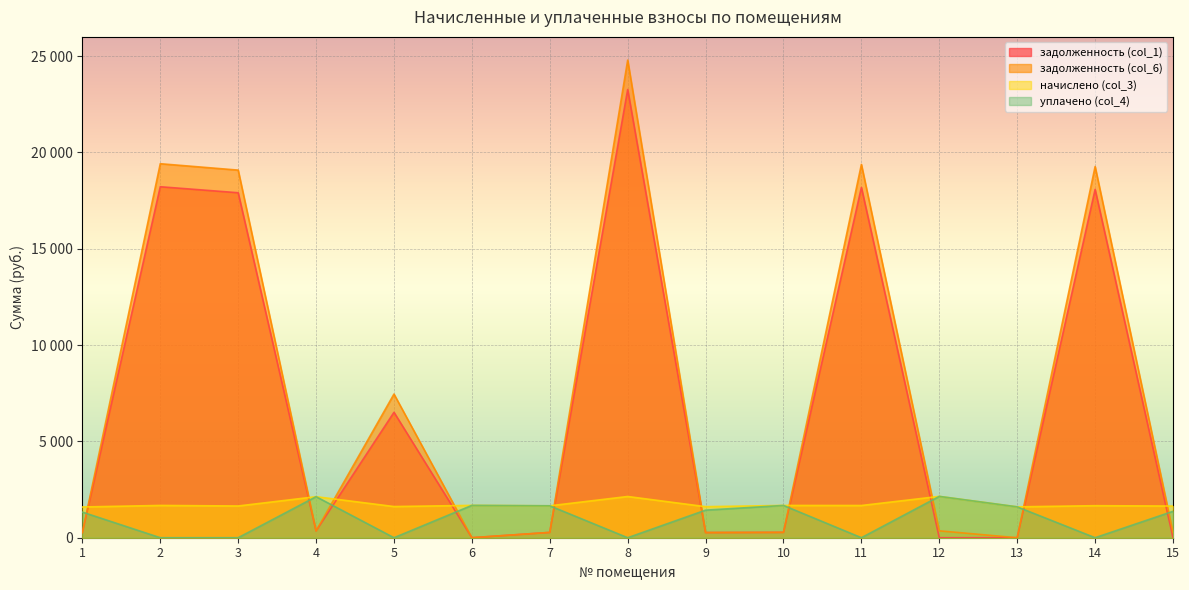

Which has a higher value, 13 or 15?

13